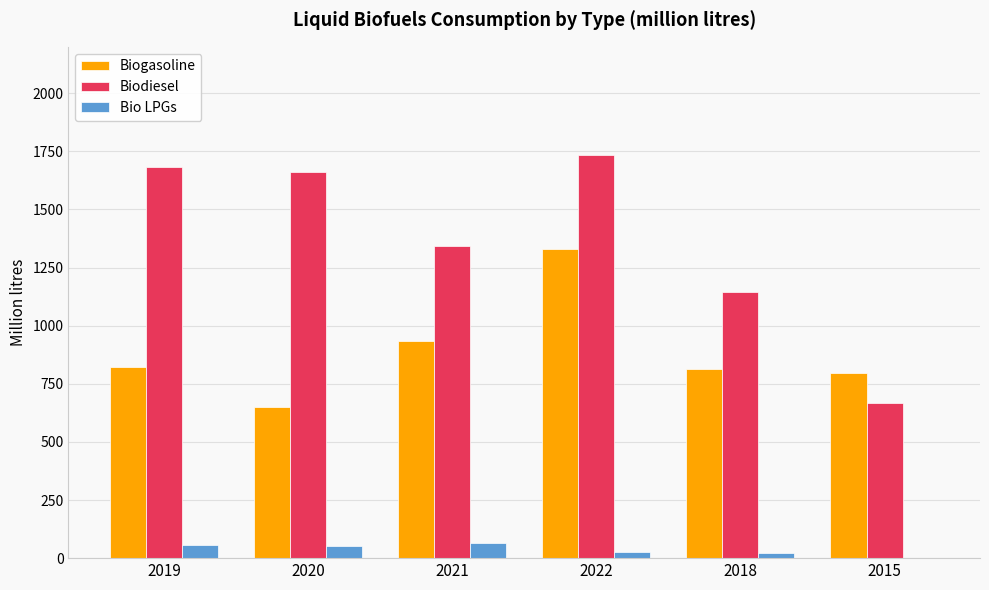

What is the maximum value for Biodiesel?

1733.0